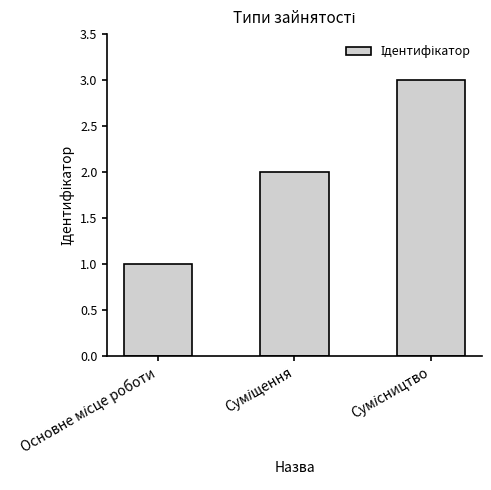

What is the sum of all values?

6